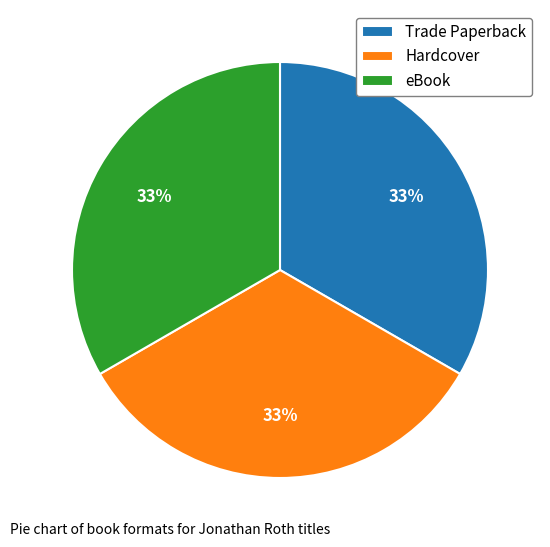

To the nearest percent, what is the average slice percentage?

33%